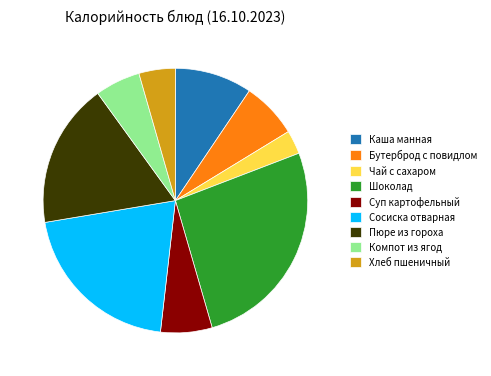

Between Пюре из гороха and Суп картофельный, which is larger?

Пюре из гороха